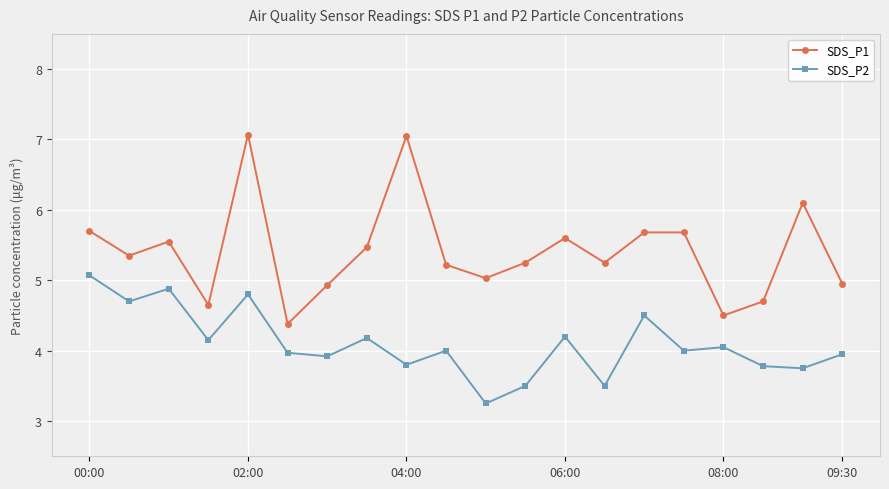

Which series has the largest range (max minus min)?

SDS_P1